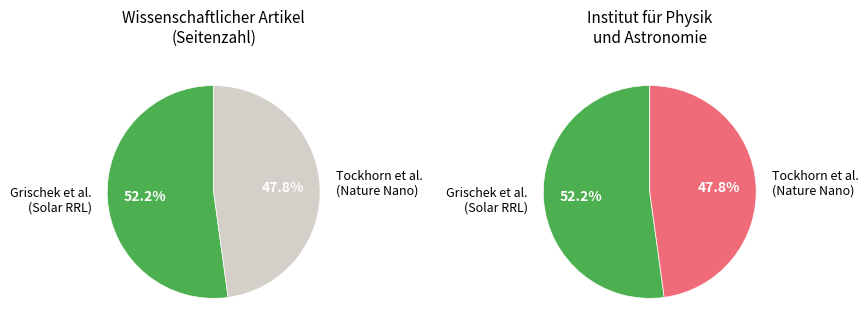

How many slices are in this pie chart?

2